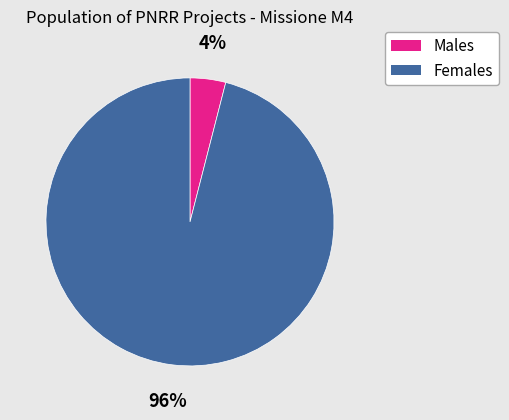

To the nearest percent, what is the average slice percentage?

50%